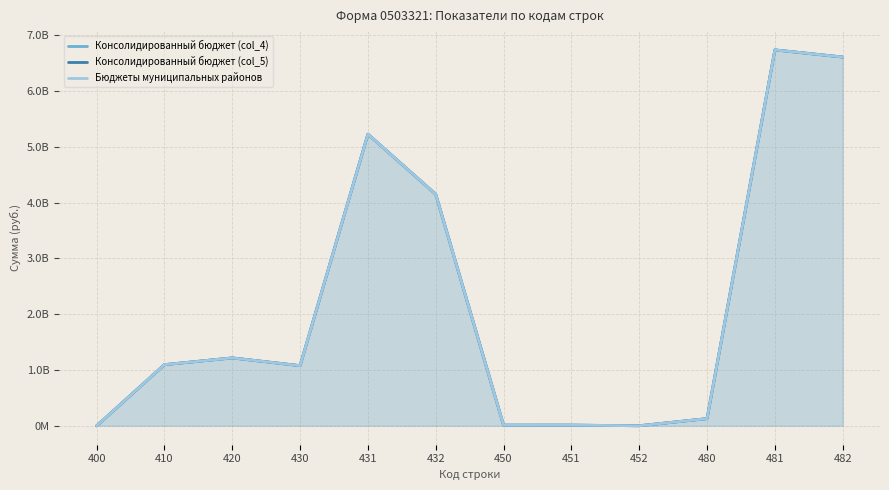

What is the value of the Консолидированный бюджет (col_4) point at the 7th from the left?

10997840.1